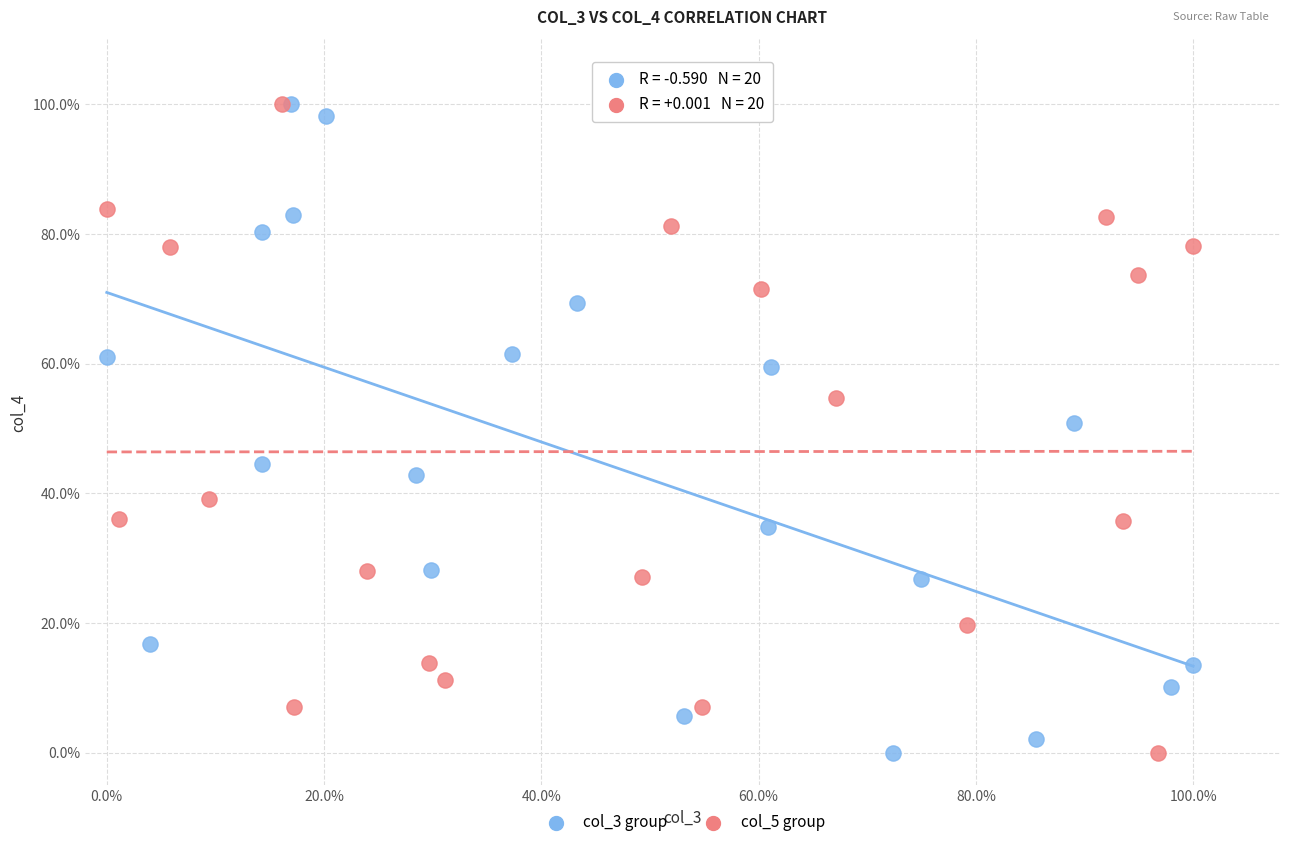

What are all the series names shown in the legend?

col_3 group, col_5 group